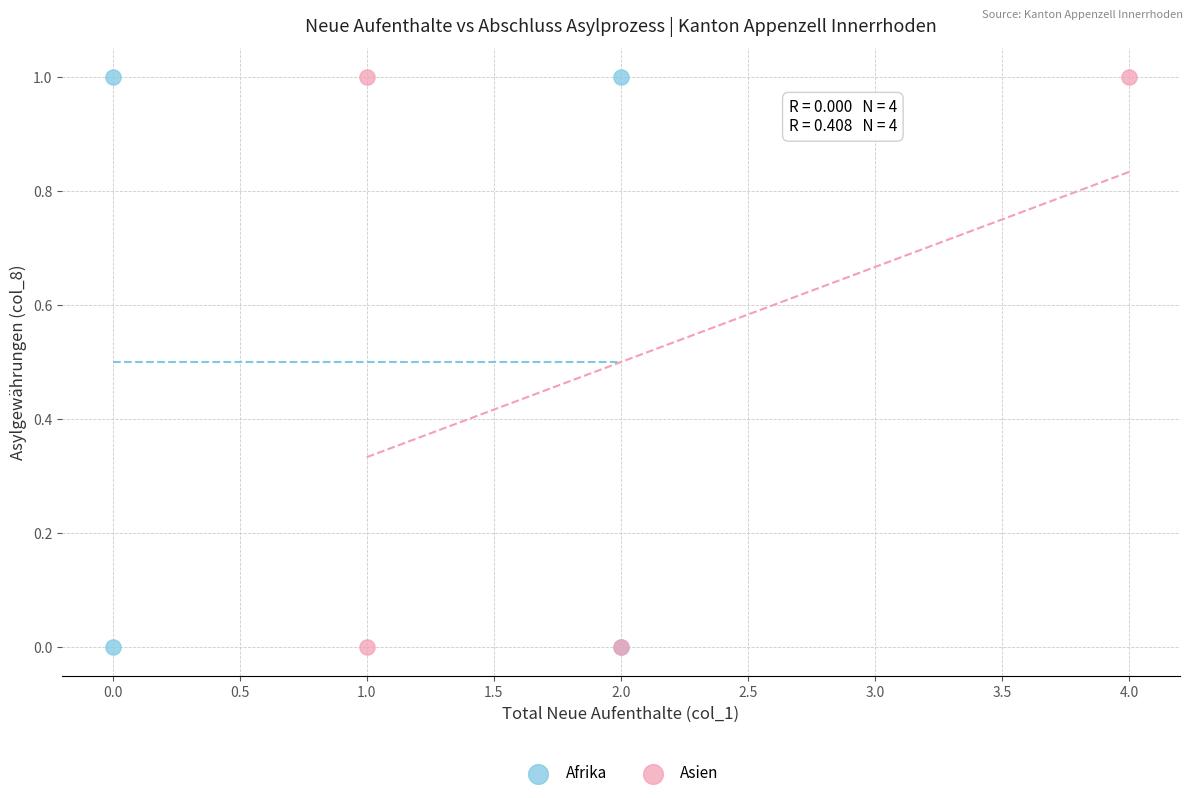

What are all the series names shown in the legend?

Afrika, Asien